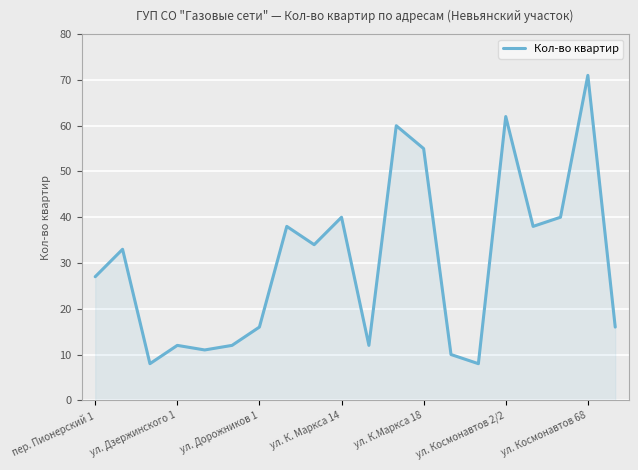

What is the smallest value displayed?

8